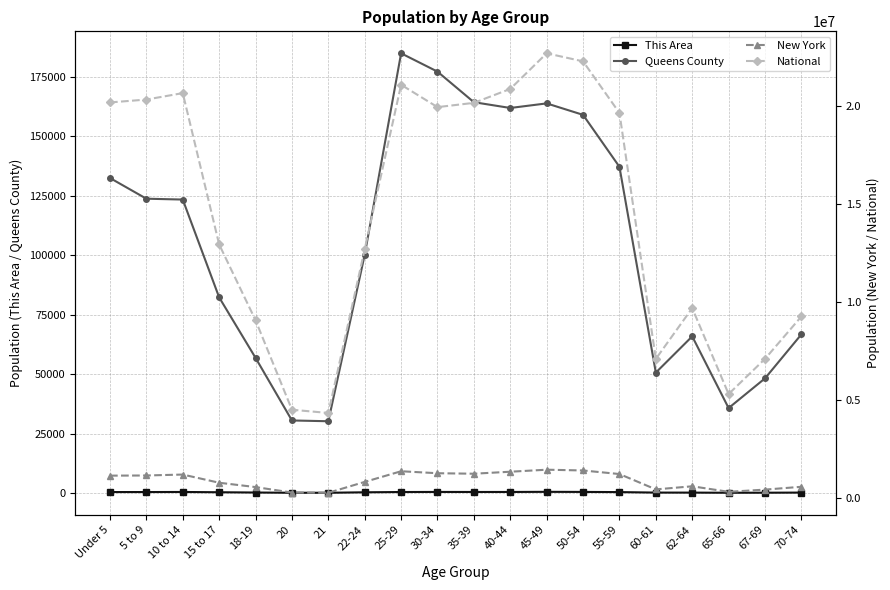

Read the This Area value at 65-66.

91